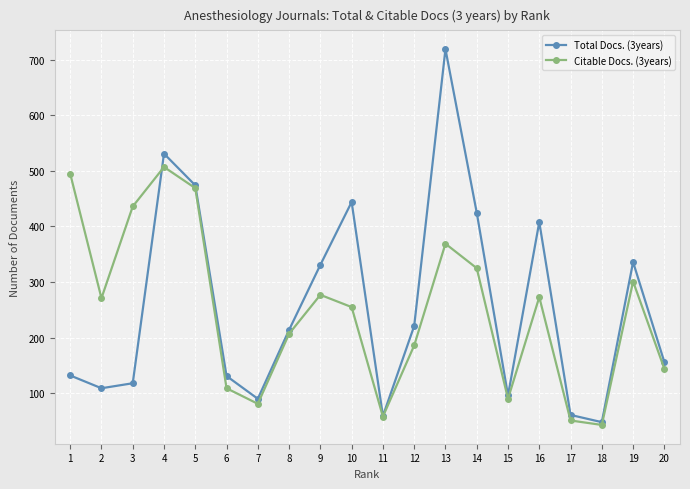

Which series ends up on top after the final intersection of Total Docs. (3years) and Citable Docs. (3years)?

Total Docs. (3years)